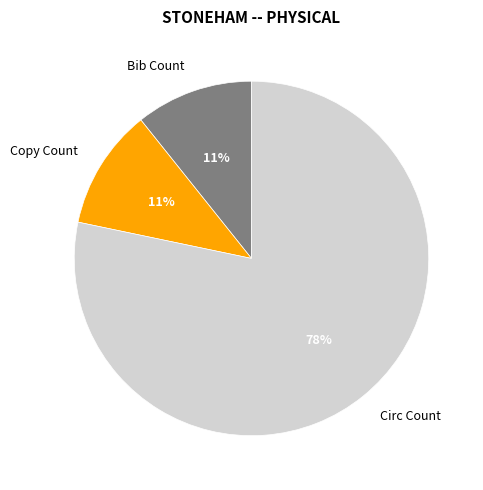

To the nearest percent, what portion does Circ Count represent?

78%